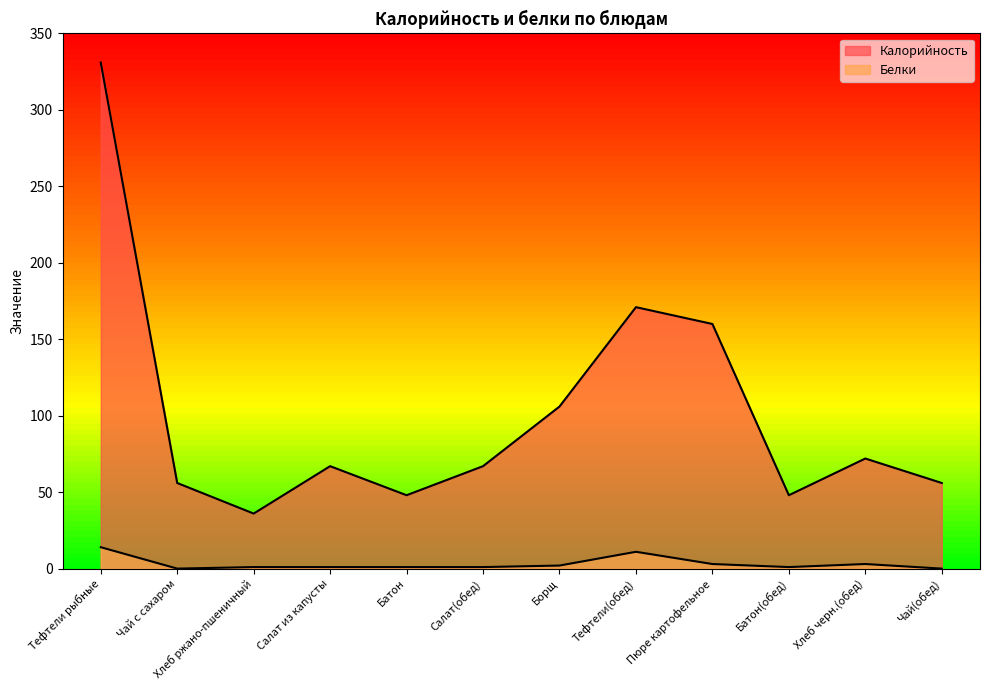

Read the Калорийность value at Чай(обед), to the nearest 5.

55